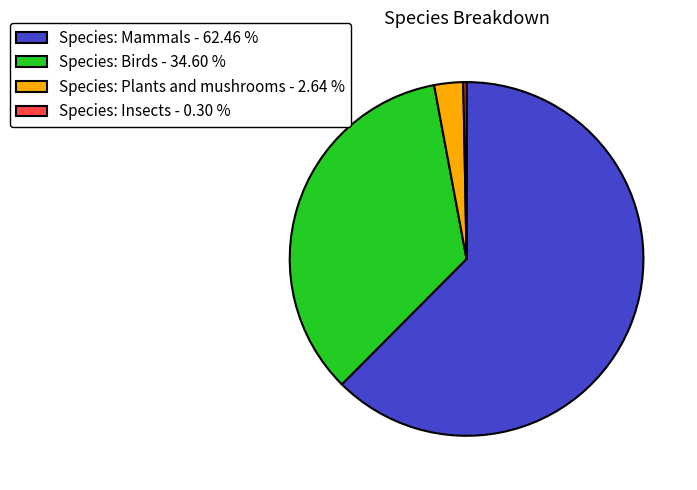

Count the number of slices in the pie.

4